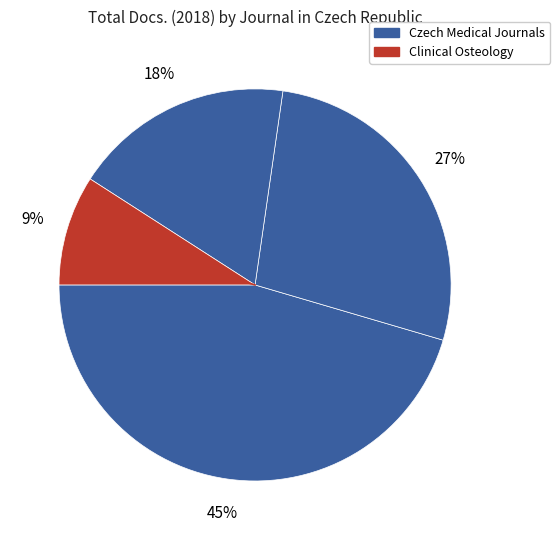

Count the number of slices in the pie.

4